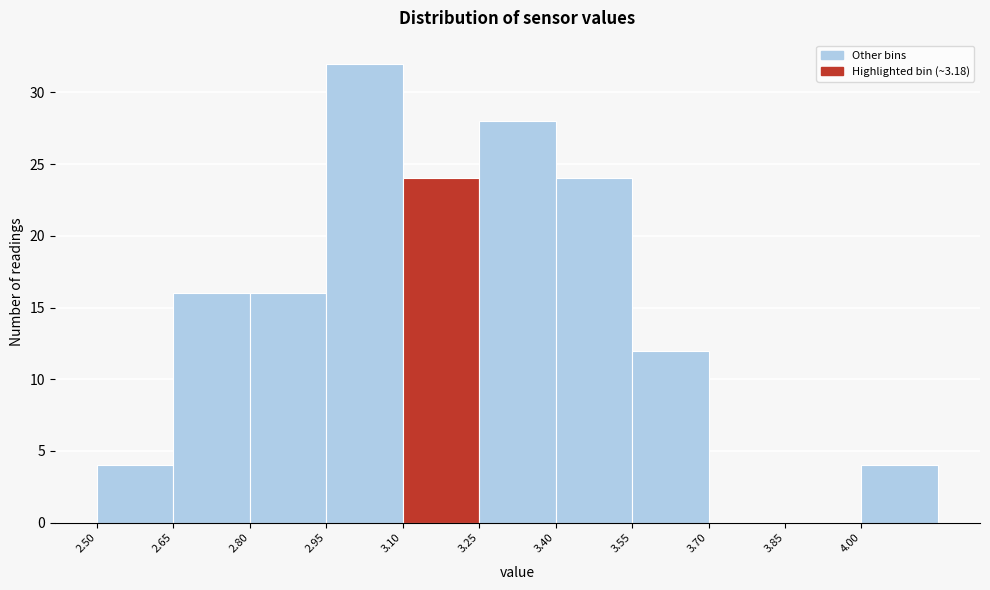

Over which range of the x-axis is the bar tallest?

2.95 to 3.10